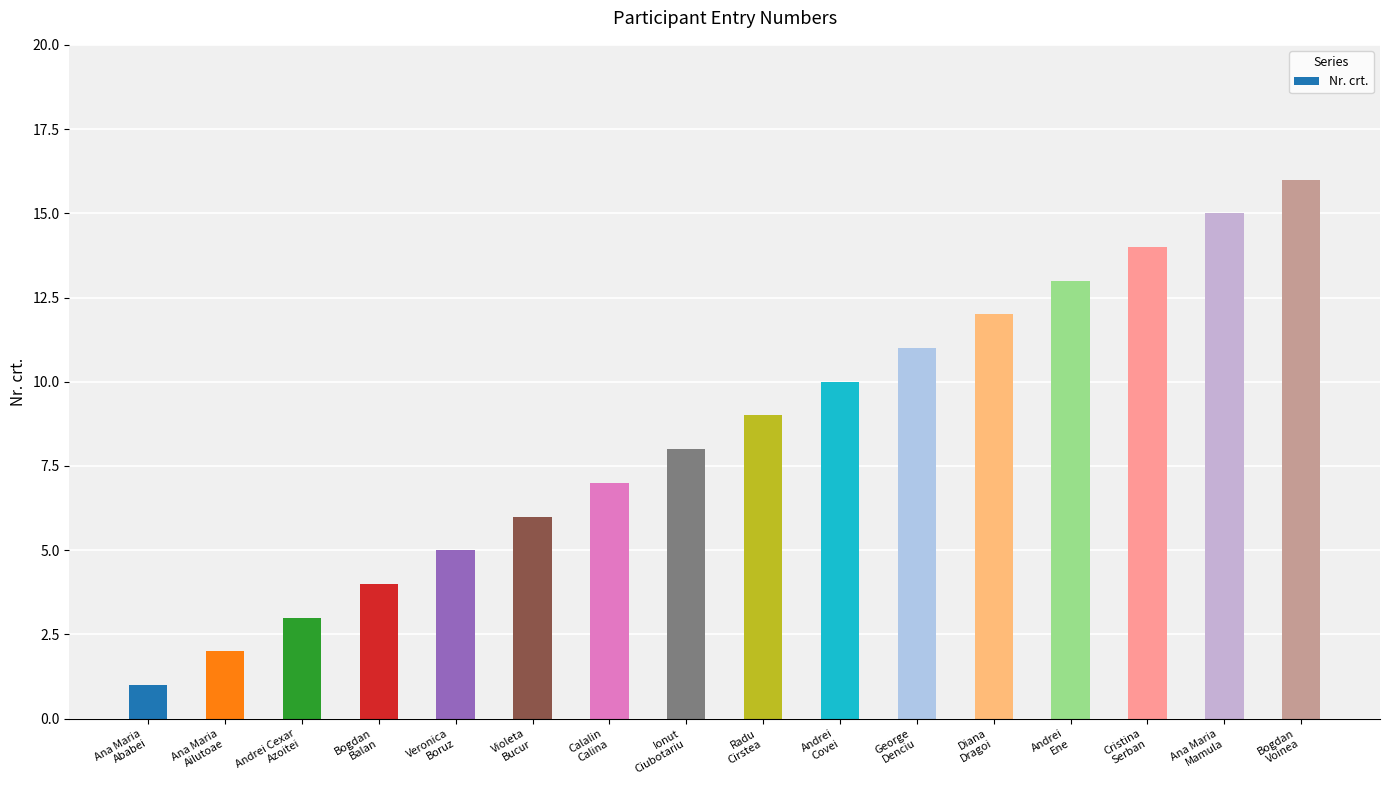

Where is the data nearest to the value 8?

Ionut
Ciubotariu